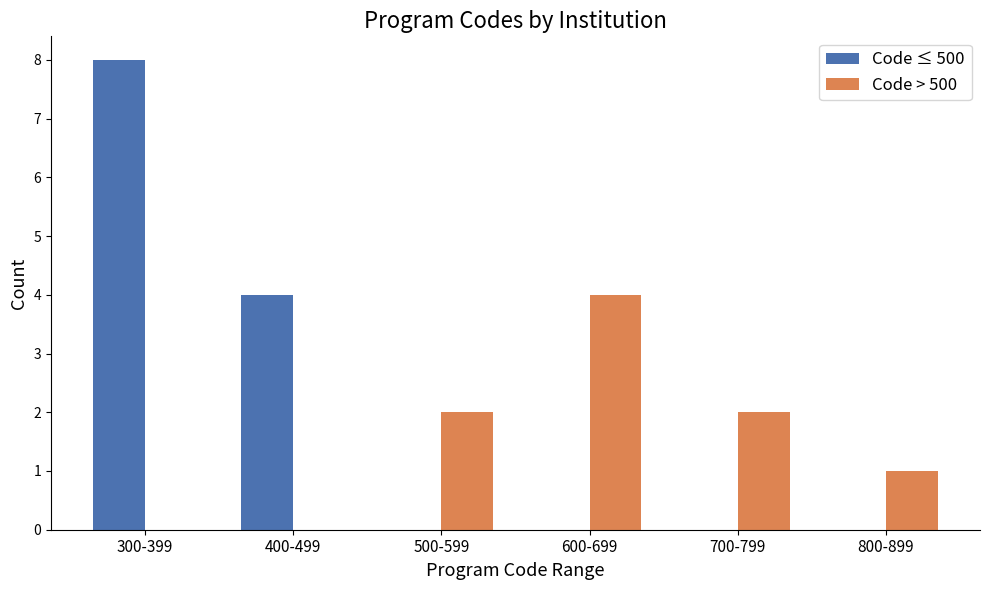

At which category does the chart reach its peak across all series?

300-399